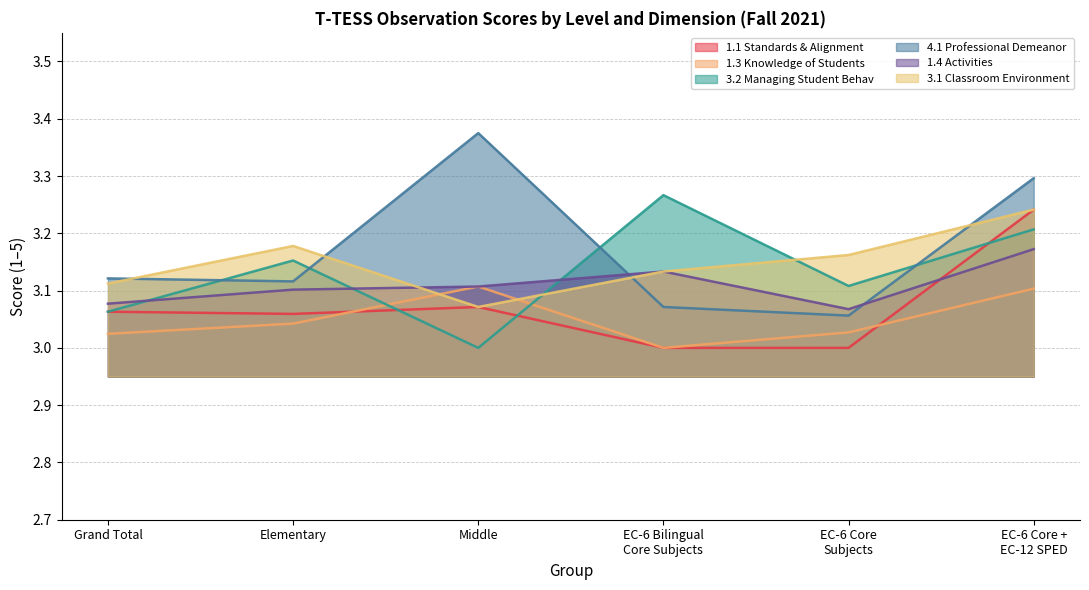

How many 1.4 Activities values are between 3 and 4?

6